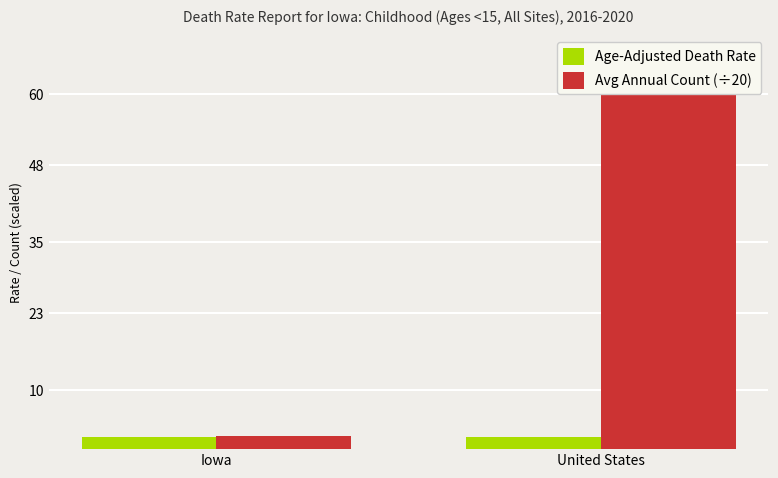

Rank the series by their maximum value, from lowest to highest.

Age-Adjusted Death Rate, Avg Annual Count (÷20)